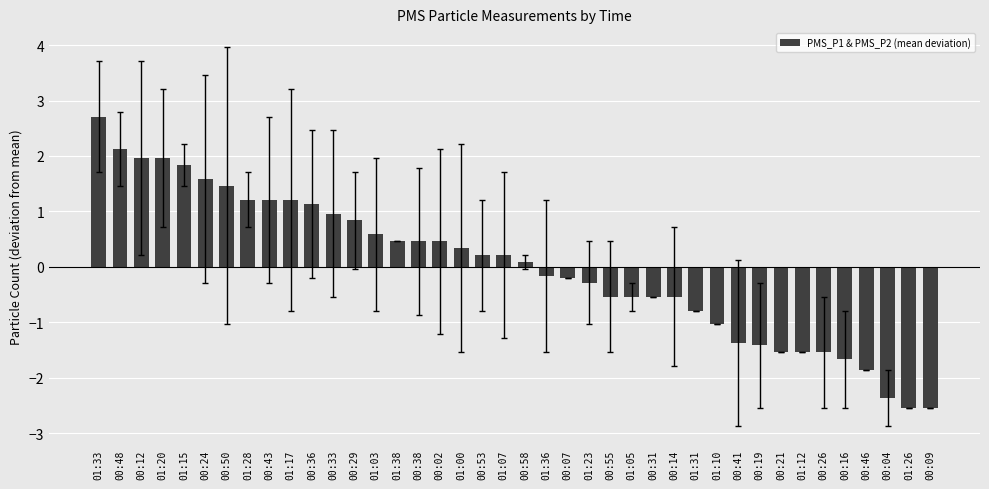

What is the difference between the values at 00:31 and 00:46?

1.3